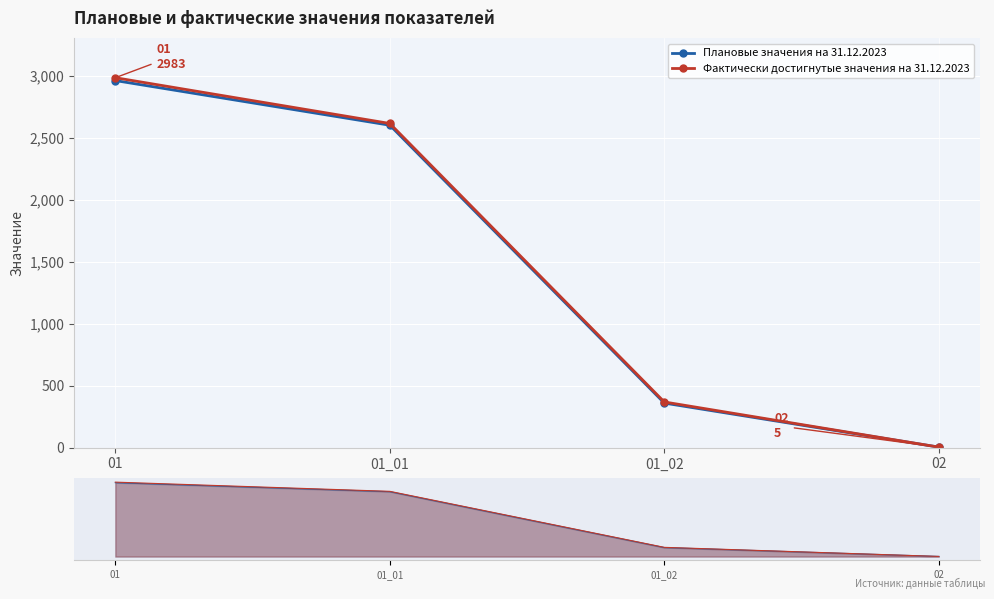

List the labels in order of Плановые значения на 31.12.2023 value, smallest first.

02, 01_02, 01_01, 01